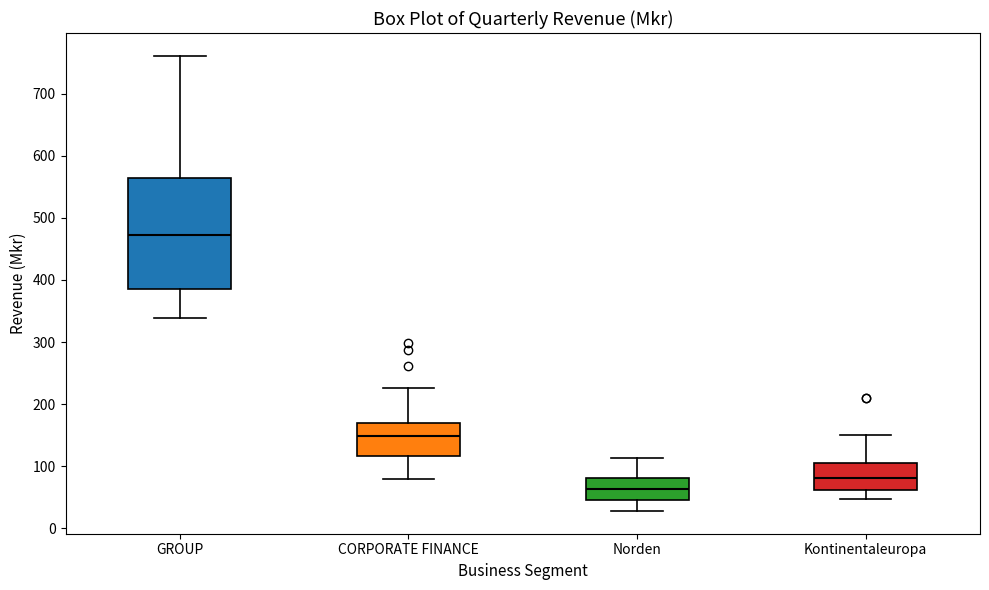

Reading left to right, read every box against the y-axis: the position of its median line, the range the box covers, and the ends of its whiskers. The values are not printed on the chart, so give them approximately, as read against the axis.

GROUP: median 470, box 390 to 560, whiskers 340 to 760
CORPORATE FINANCE: median 150, box 120 to 170, whiskers 80 to 230
Norden: median 60, box 50 to 80, whiskers 30 to 110
Kontinentaleuropa: median 80, box 60 to 100, whiskers 50 to 150